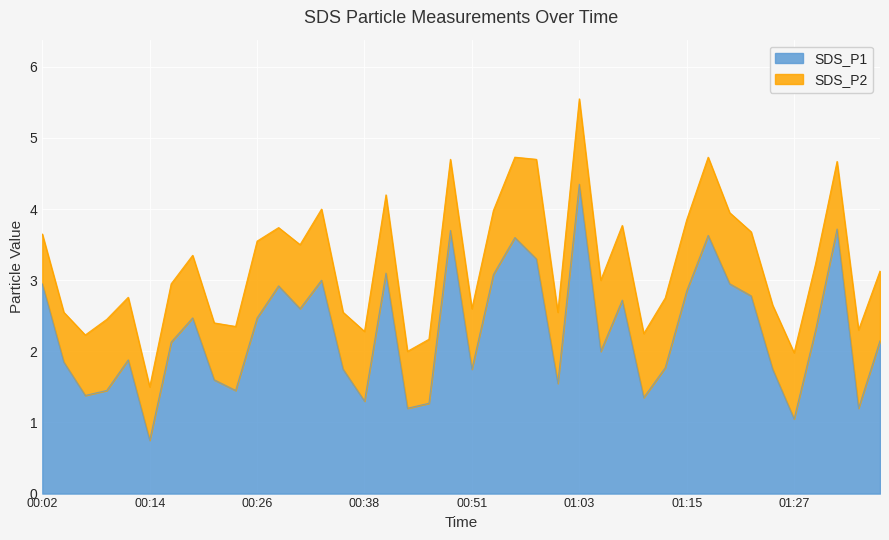

Rank the categories by value from highest to lowest.

01:03, 01:32, 00:48, 01:18, 00:56, 00:58, 00:41, 00:53, 00:34, 00:02, 01:20, 00:29, 01:15, 01:22, 01:08, 00:31, 00:19, 00:26, 01:30, 01:37, 00:16, 01:05, 00:12, 00:04, 01:13, 00:36, 00:51, 01:25, 00:21, 01:00, 00:09, 00:24, 00:07, 01:10, 00:38, 00:46, 00:43, 01:35, 01:27, 00:14